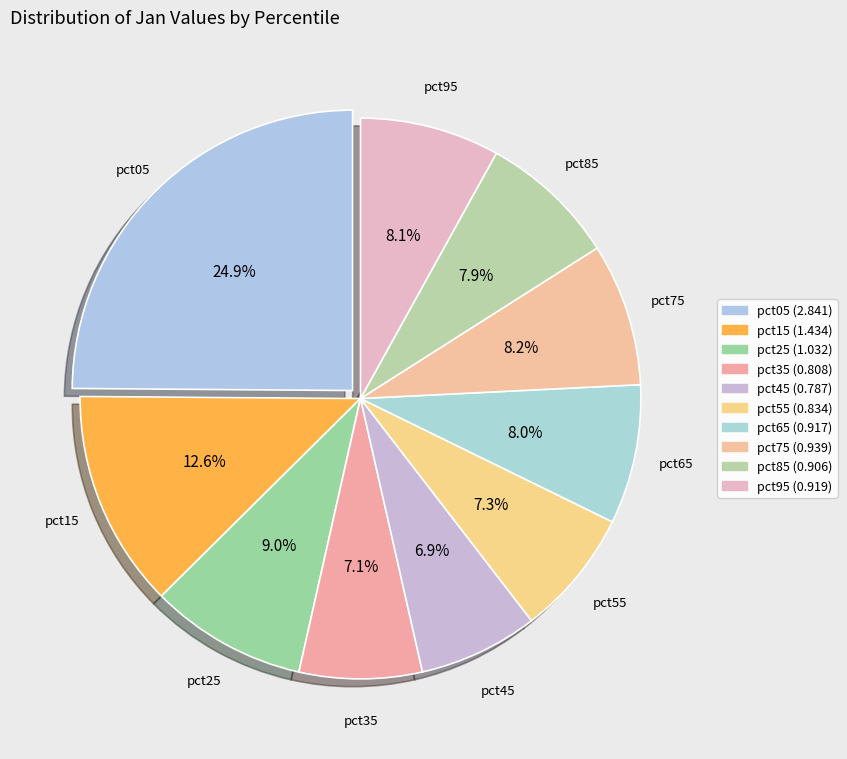

How many slices are in this pie chart?

10